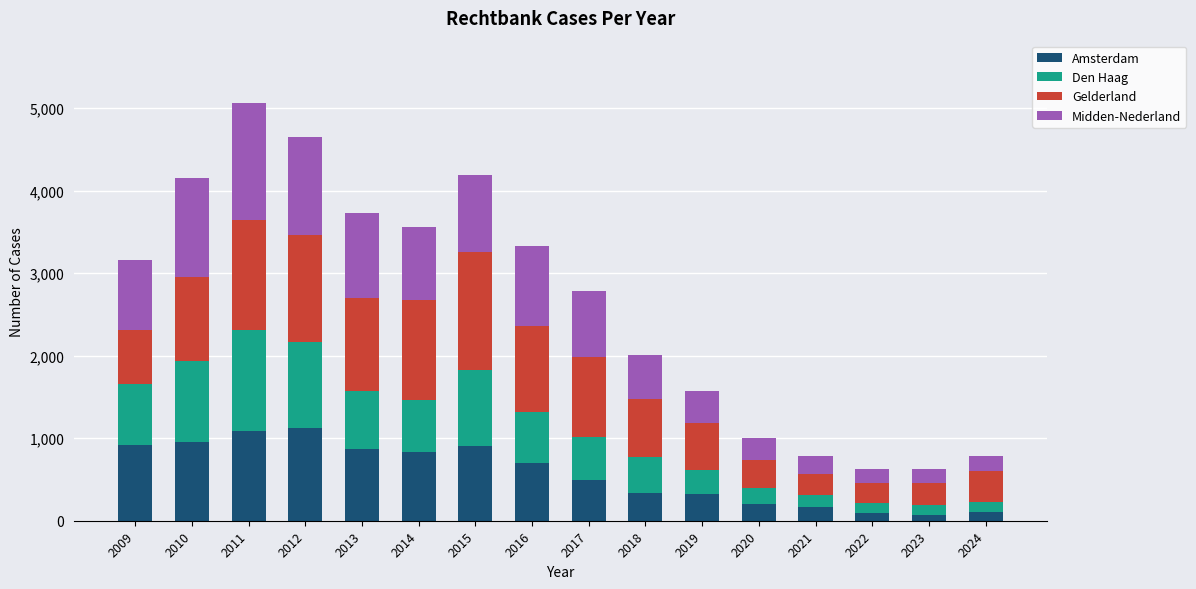

What is the difference between the maximum and second lowest values in the Amsterdam series?

1023